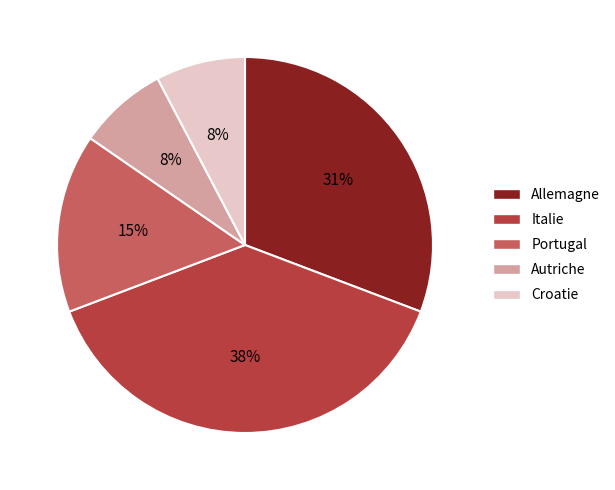

Is the sum of Portugal and Italie greater than half?

Yes